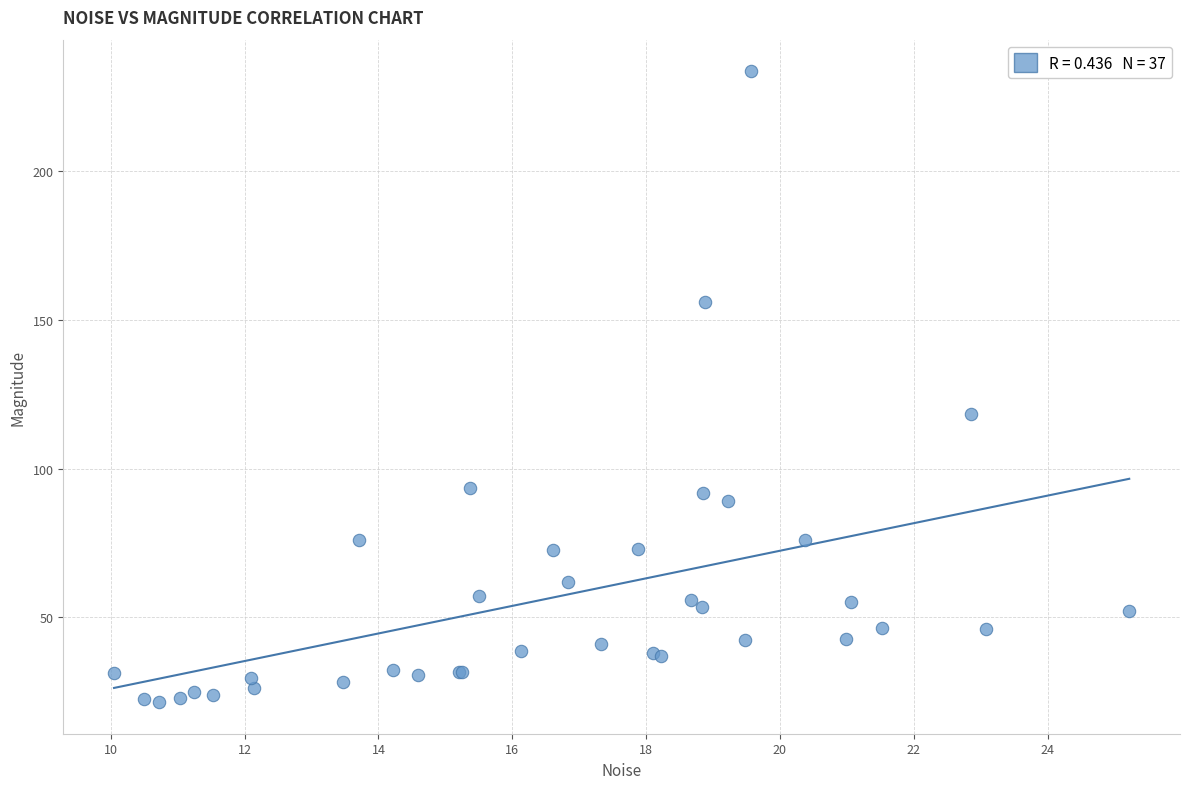

What Y value in the scatter plot is closest to 127?

118.3